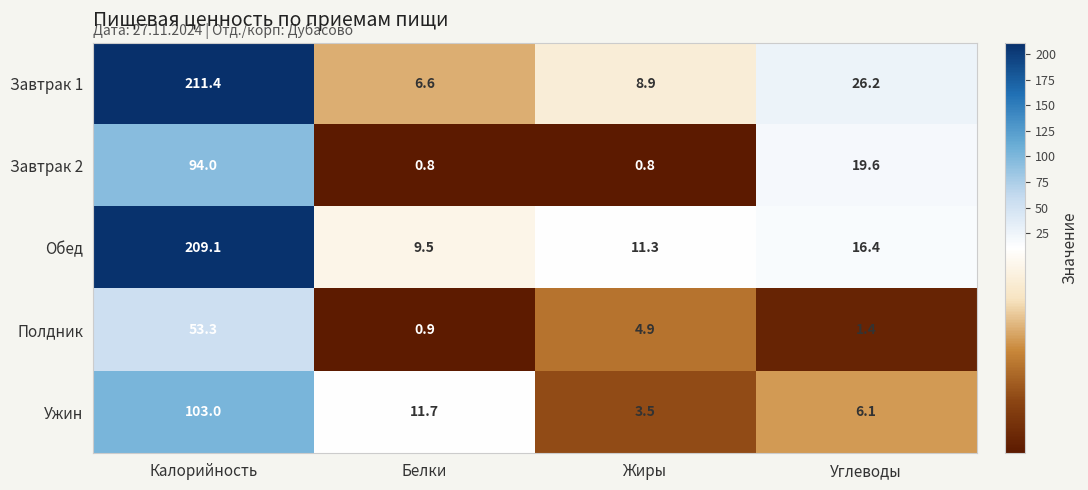

How many data points in Завтрак 1 are above 26?

2